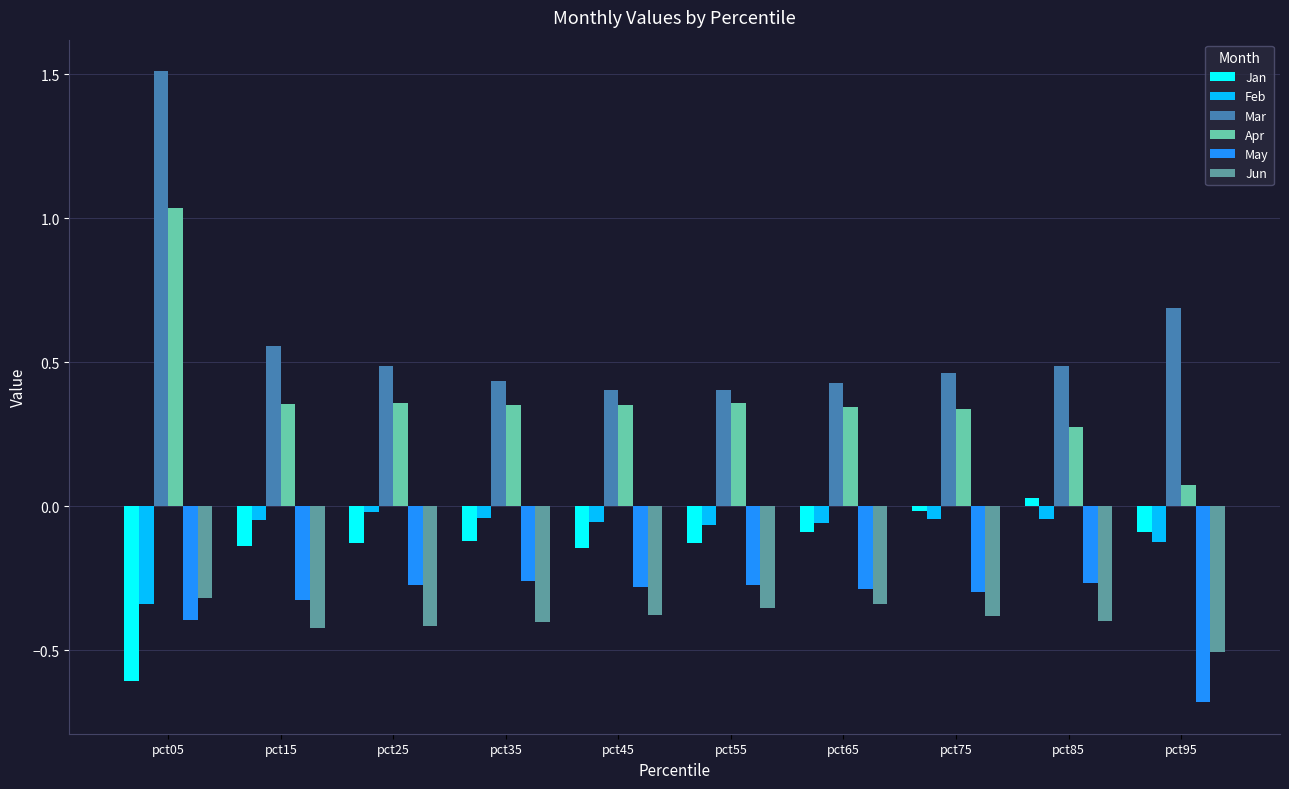

Between pct05 and pct15, which series saw the biggest shift?

Mar